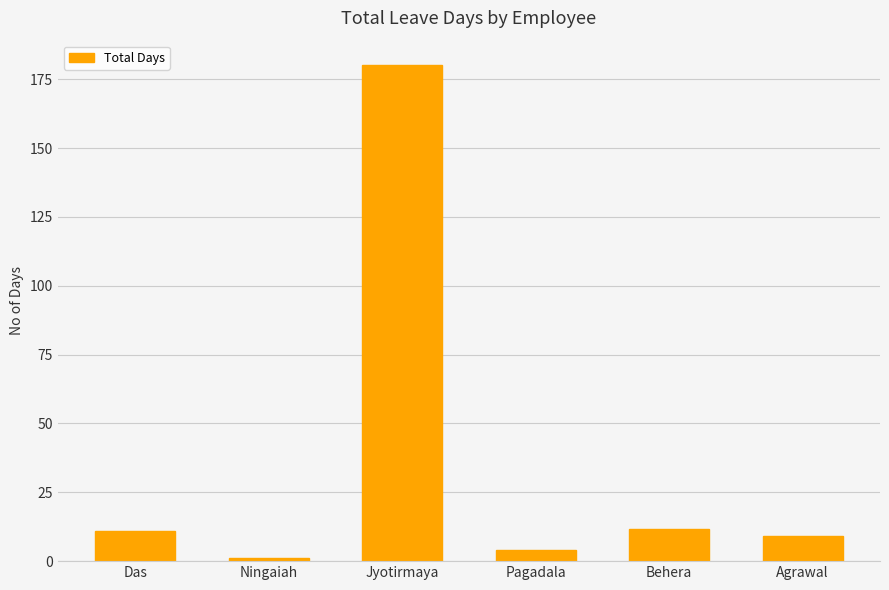

True or false: the data shows 11.5 at Behera.

True